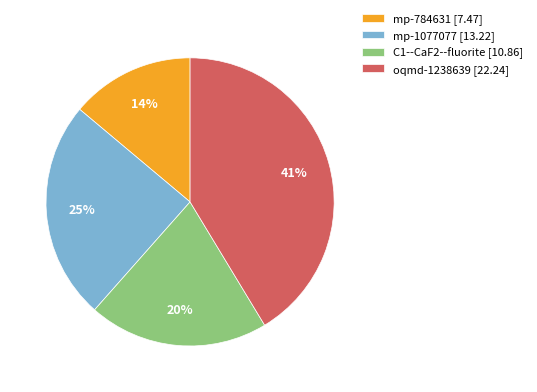

Count the number of slices in the pie.

4